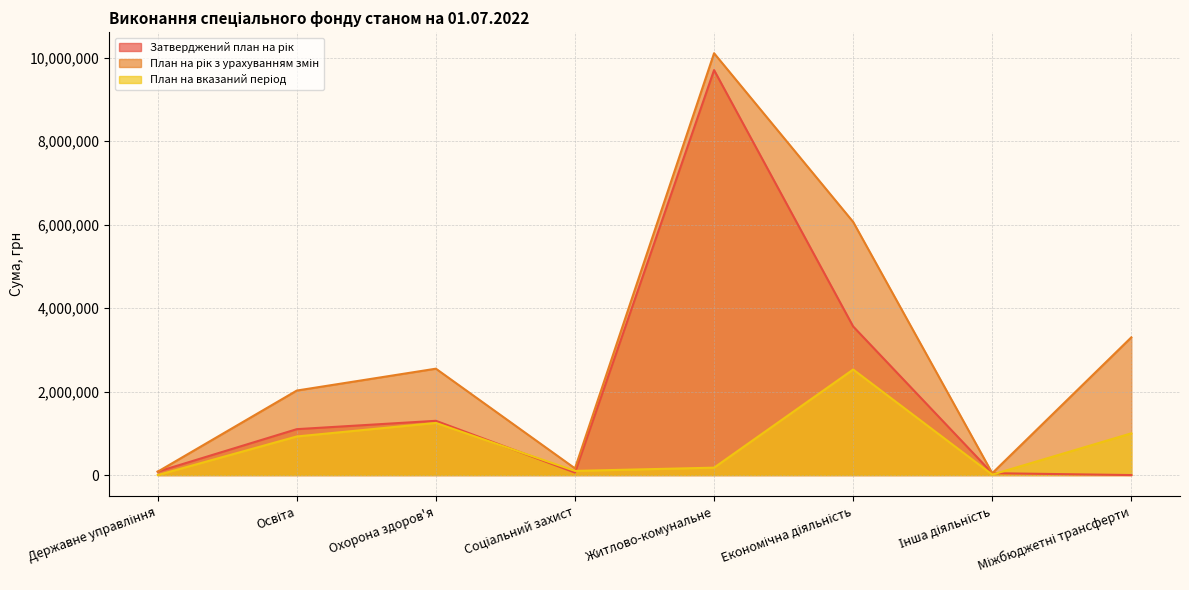

Count the number of data series in this chart.

3